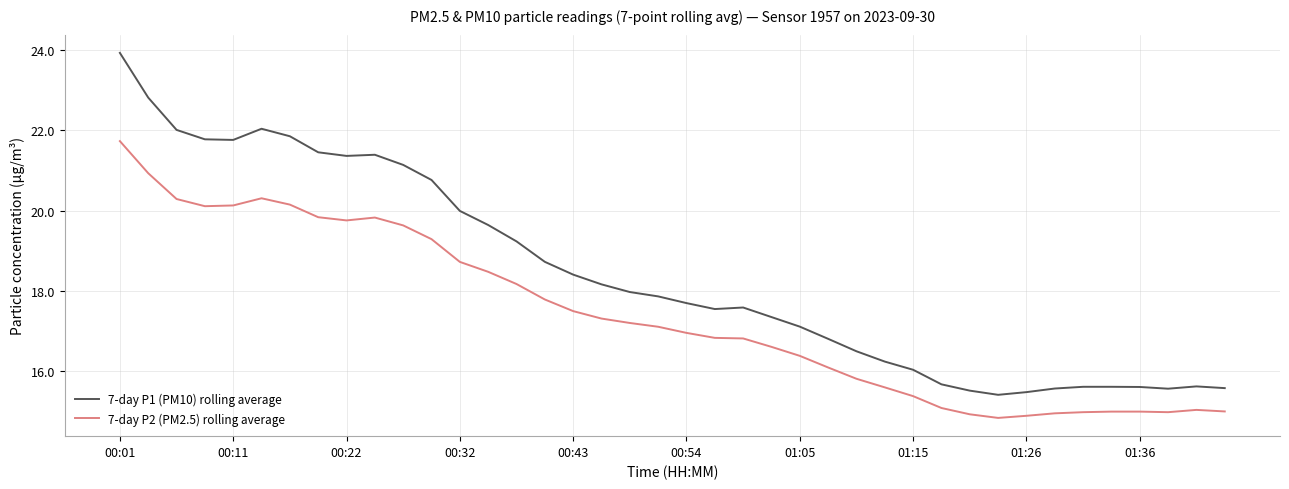

Which series has the largest total across all categories?

7-day P1 (PM10) rolling average